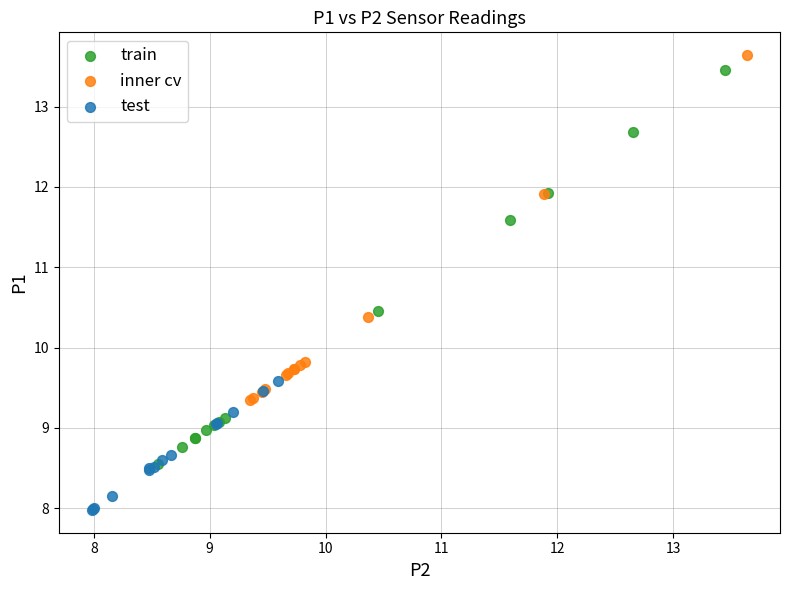

Which series reaches the minimum Y coordinate?

test